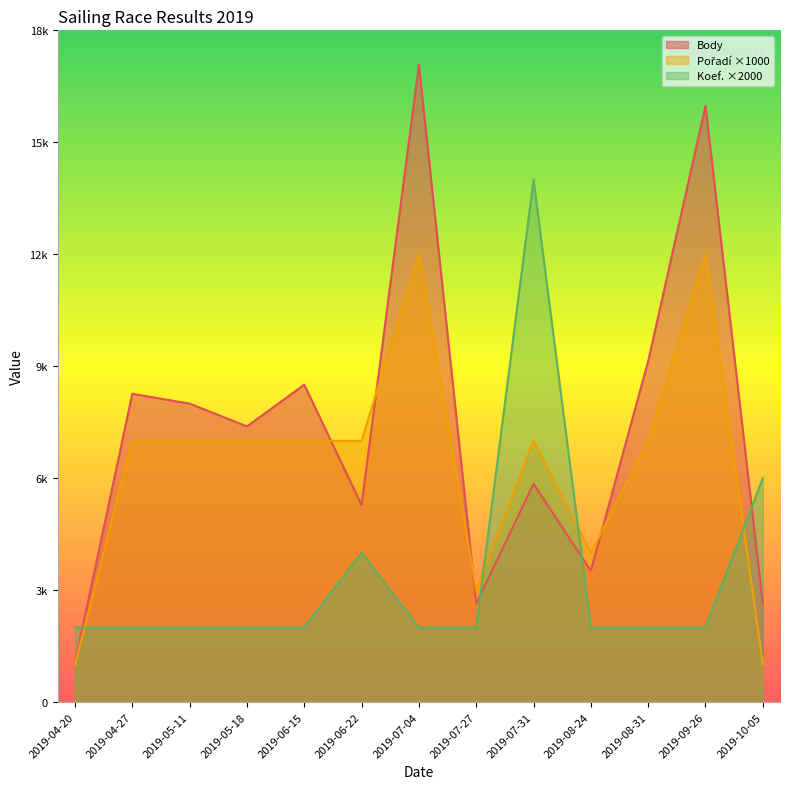

What is the spread (max minus min) of values at 2019-10-05?

5000